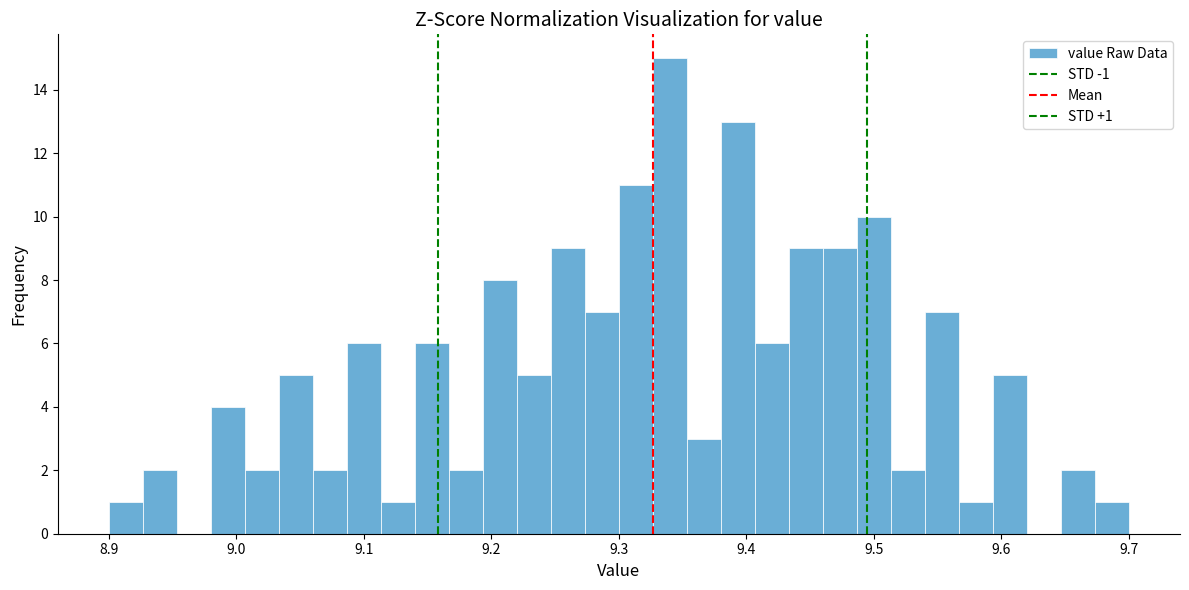

Read against the x-axis, roughly where is the centre of the tallest bar?

9.34